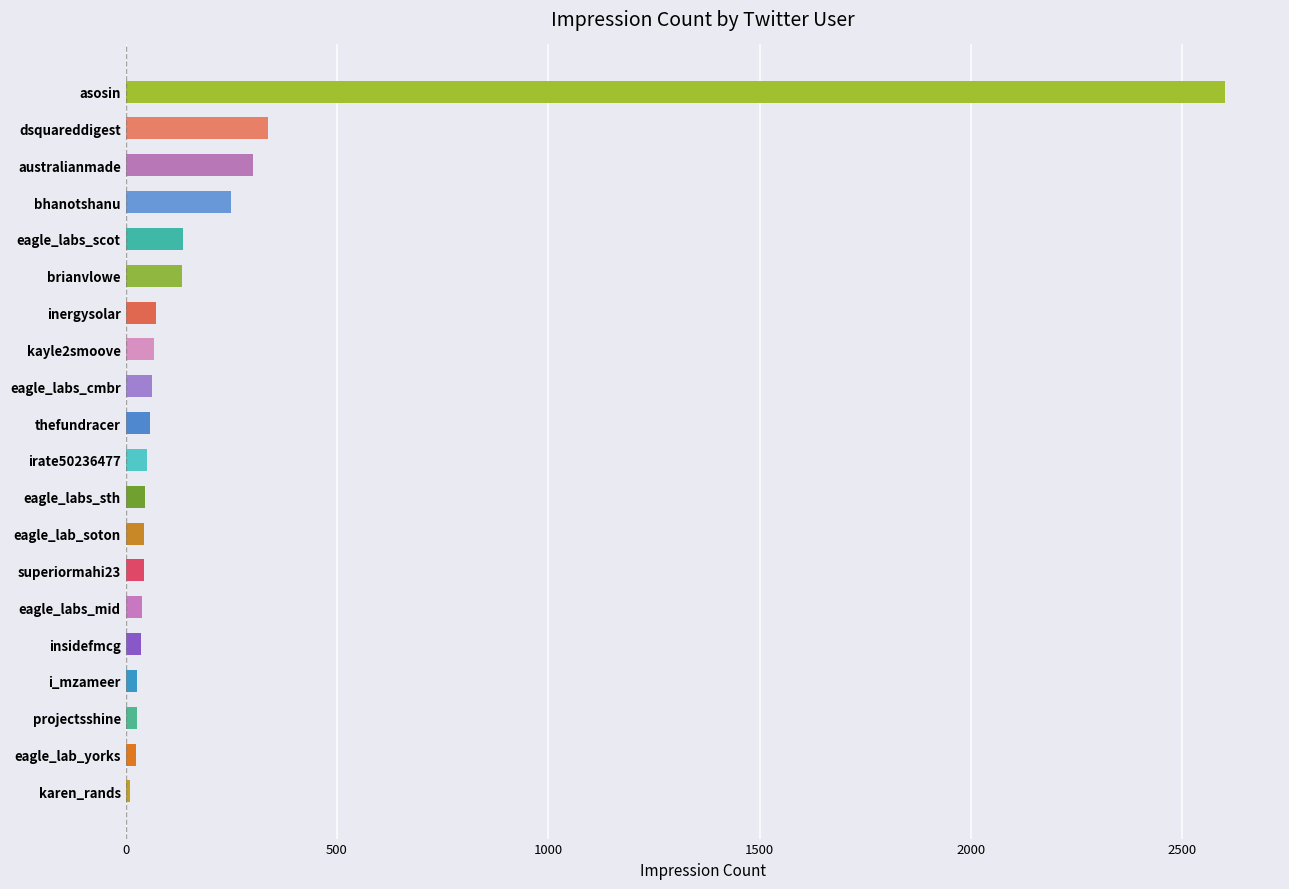

Which category has the highest value across all series?

asosin